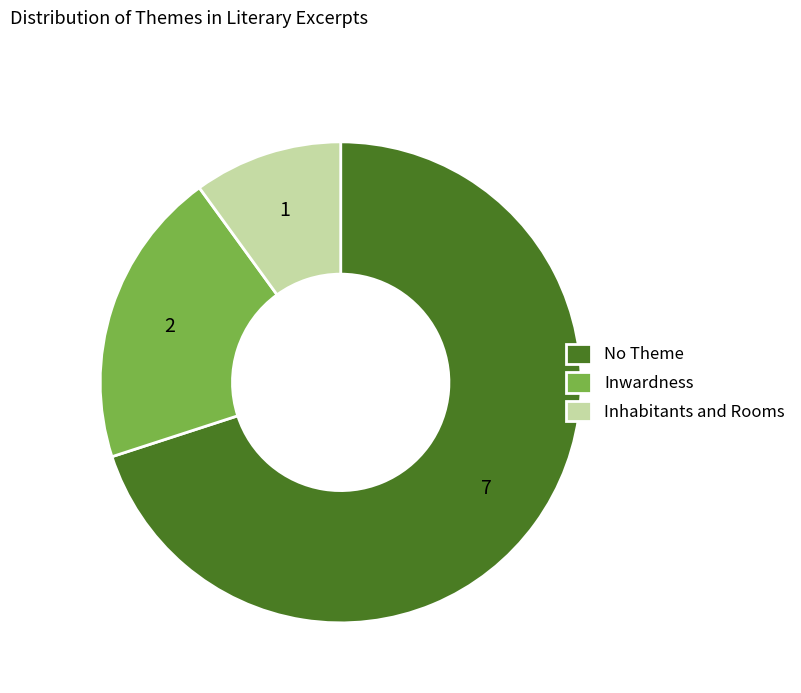

Which has a higher value, Inwardness or Inhabitants and Rooms?

Inwardness